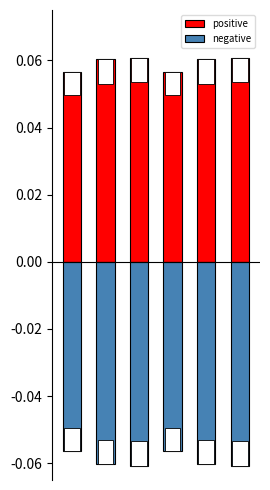

Is the value of negative at 2 greater than the value of positive at 1?

No